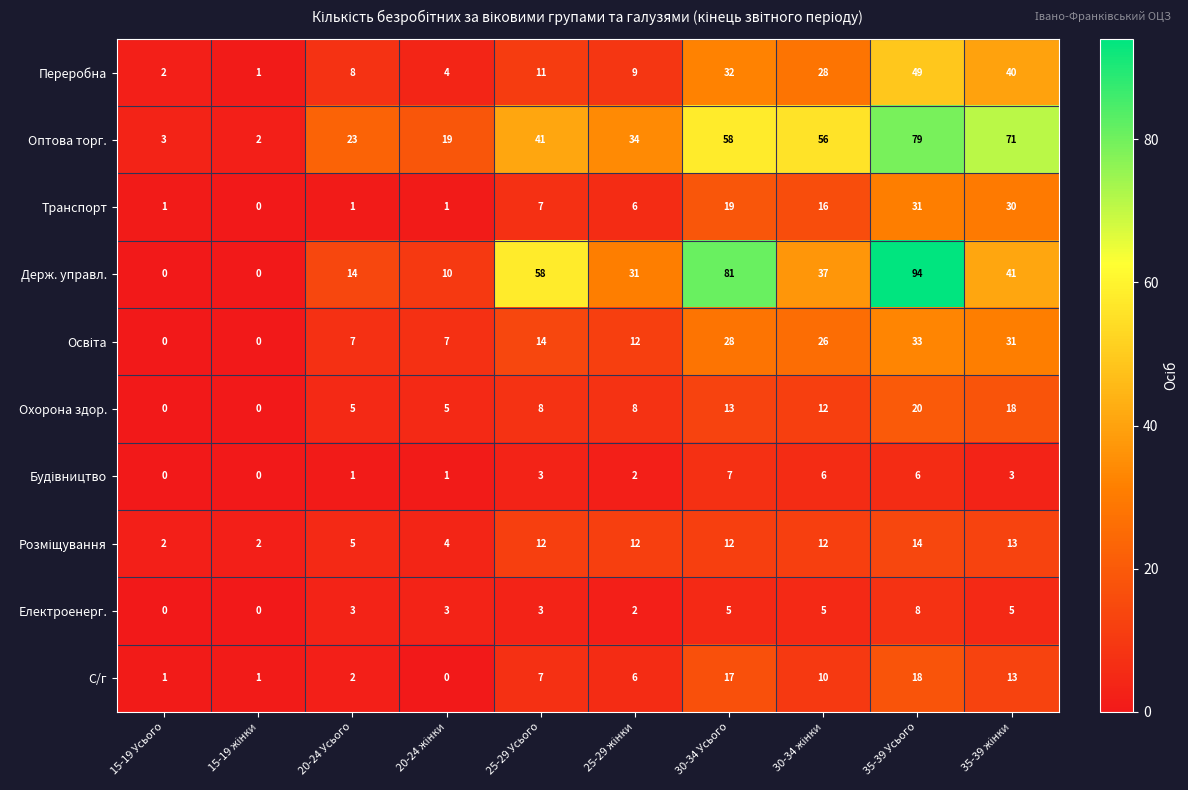

Count the number of data series in this chart.

10